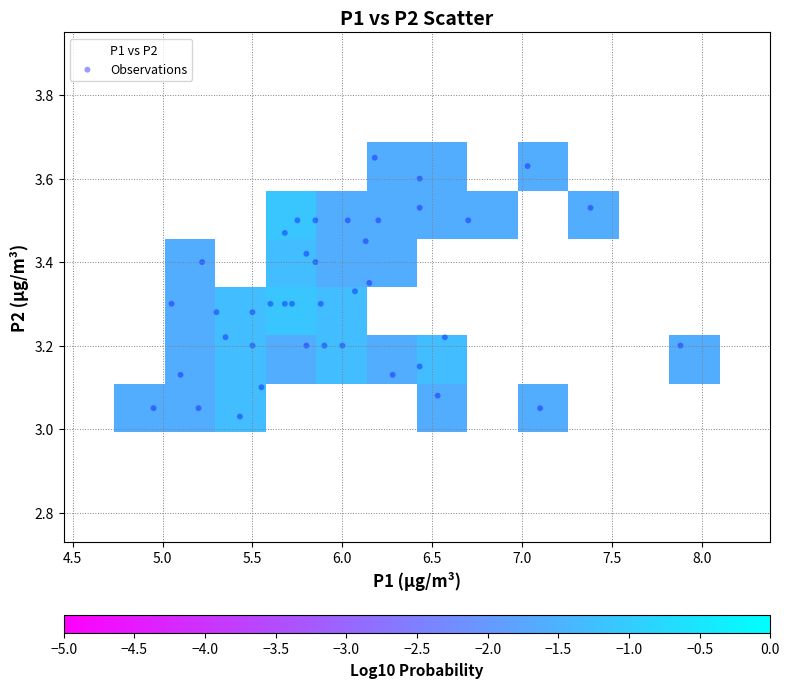

What is the range of X values (max minus min)?

2.9